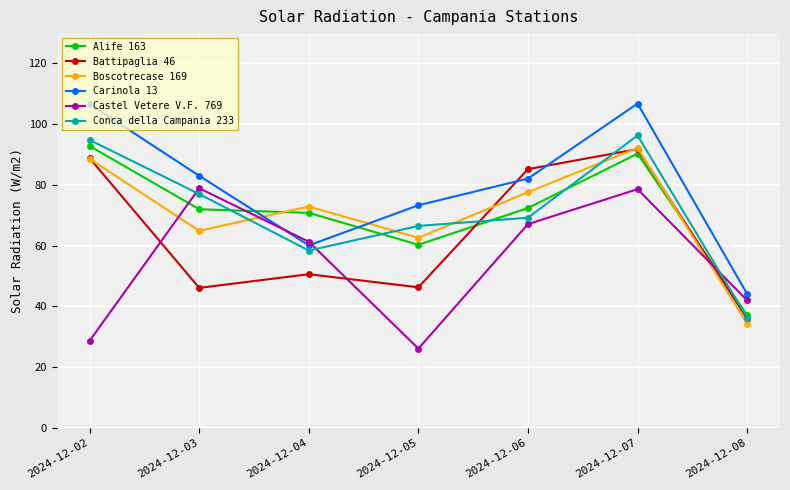

True or false: Castel Vetere V.F. 769 and Battipaglia 46 cross at least once.

True